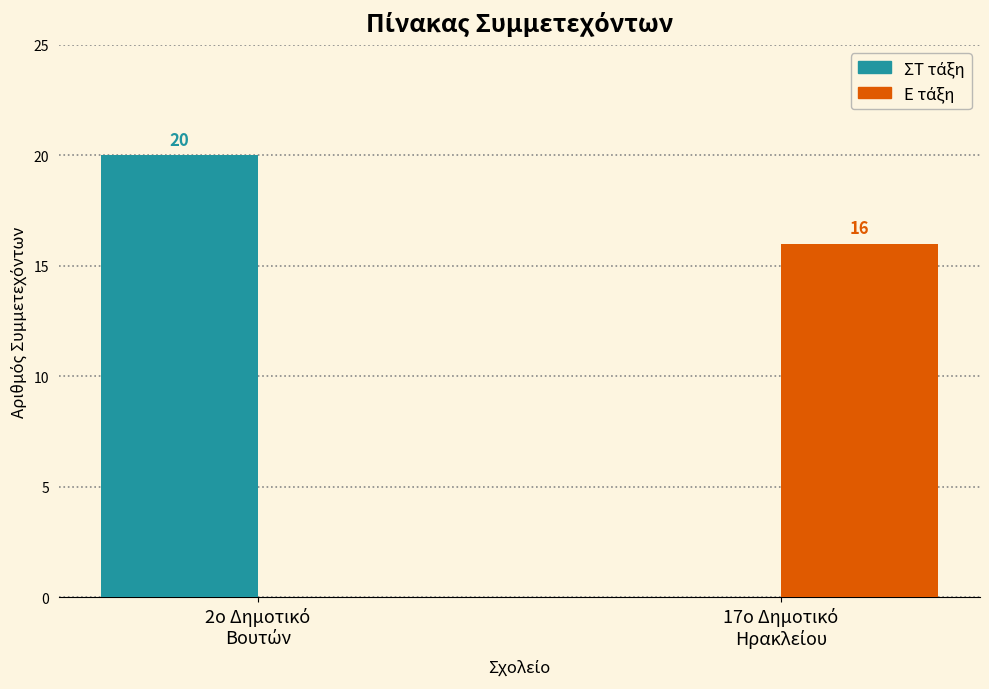

What is the greatest value displayed?

20